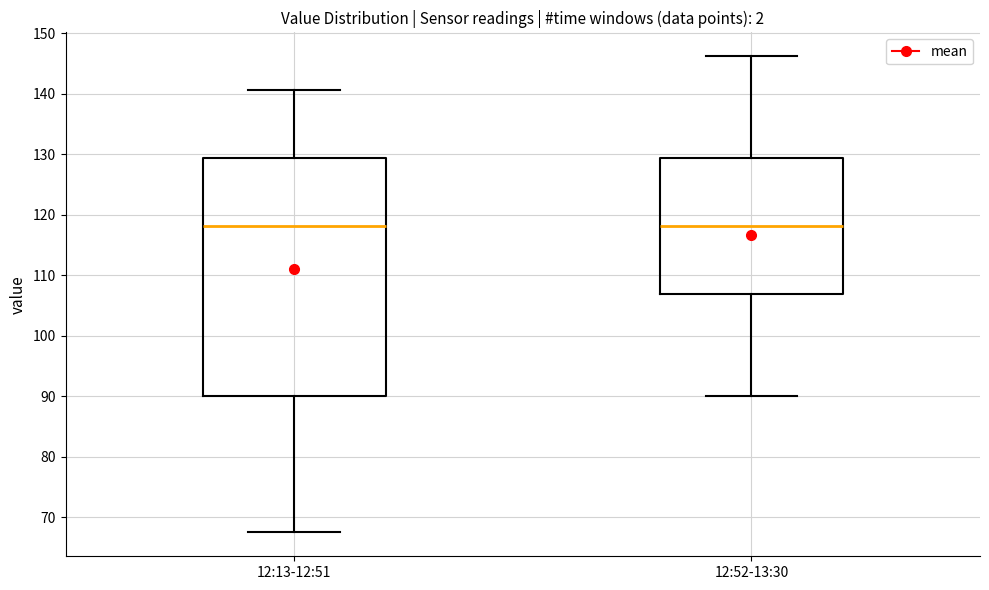

Which box is the tallest, from its lower edge to its upper edge?

12:13-12:51